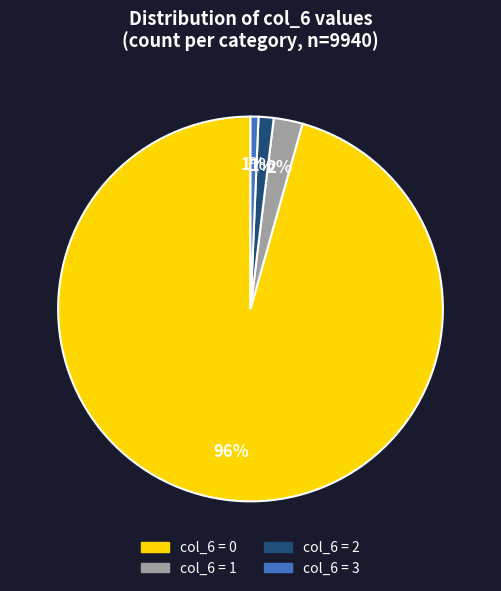

Is there any slice that represents more than half of the pie?

Yes